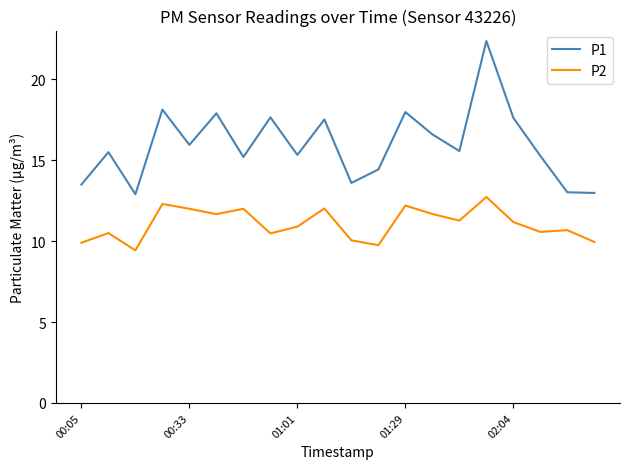

True or false: P1 and P2 intersect in this chart.

False